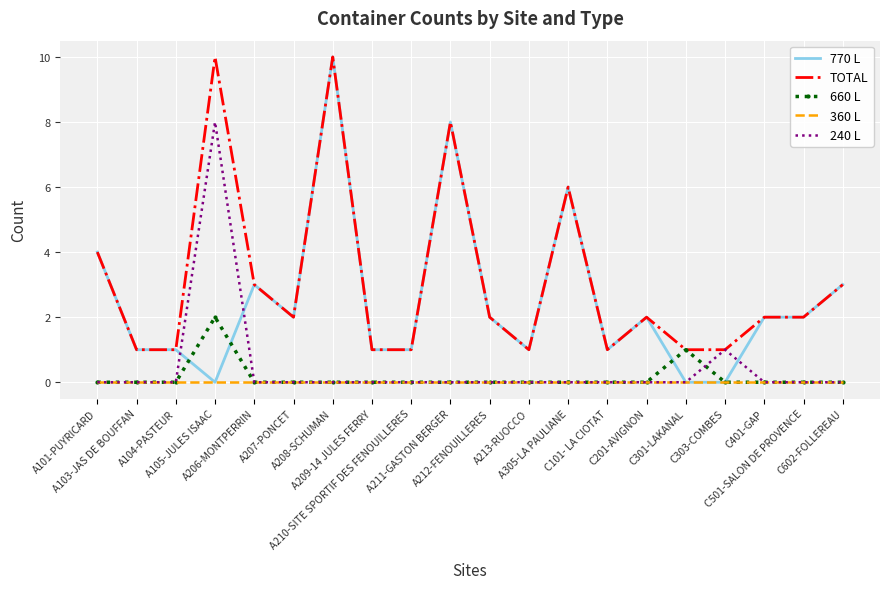

Is the value of TOTAL at A213-RUOCCO greater than the value of 360 L at C301-LAKANAL?

Yes